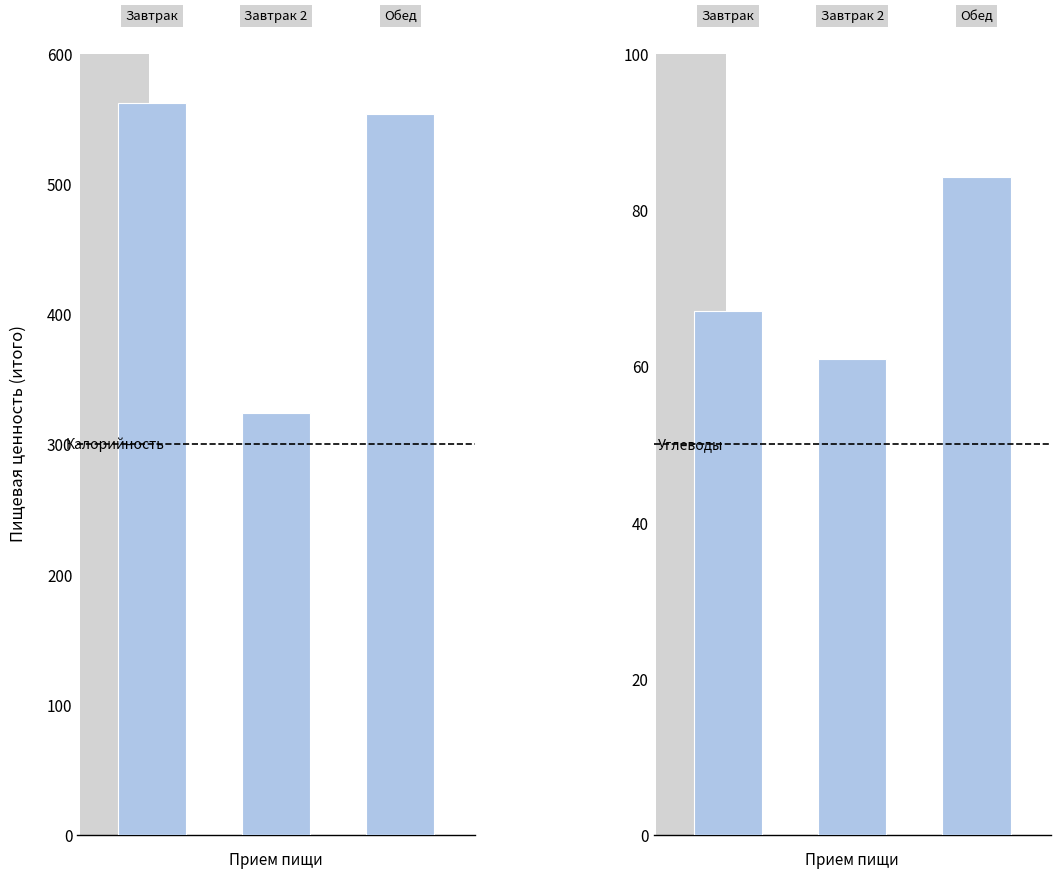

What is the lowest value of the Углеводы series?

60.9